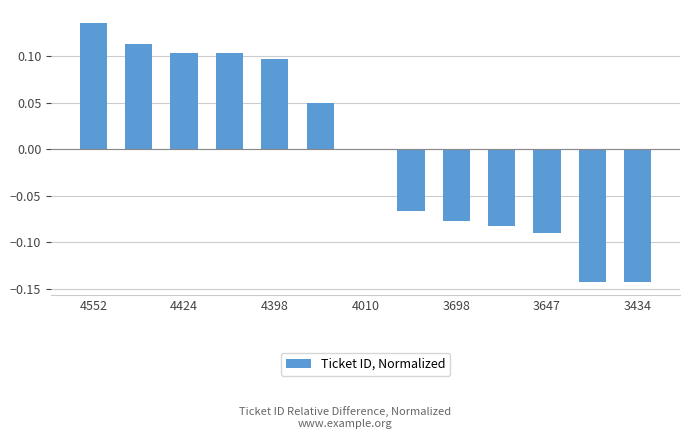

At which category does the chart reach its peak across all series?

4552